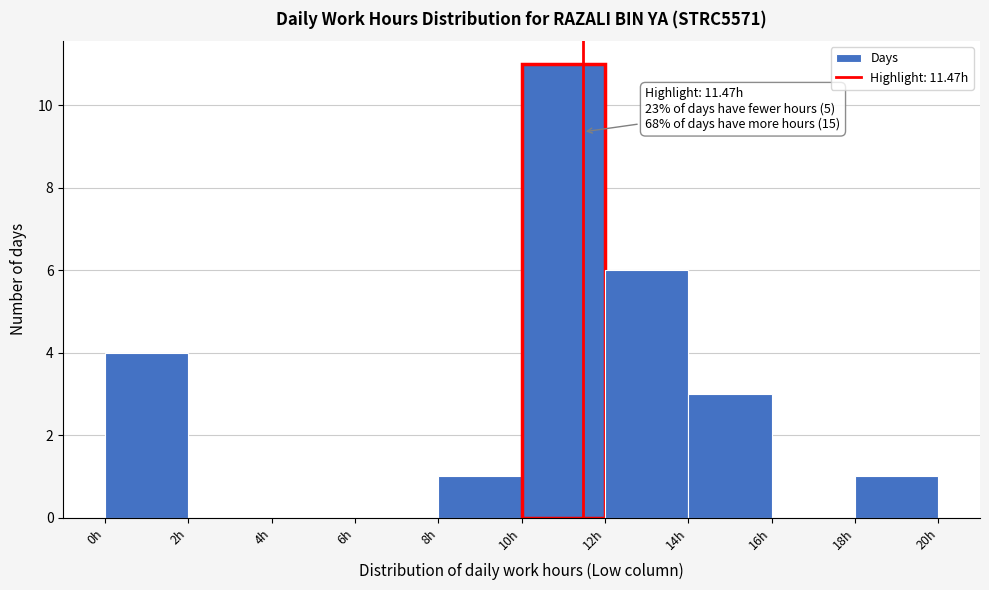

Over which range of the x-axis is the bar tallest?

10 to 12